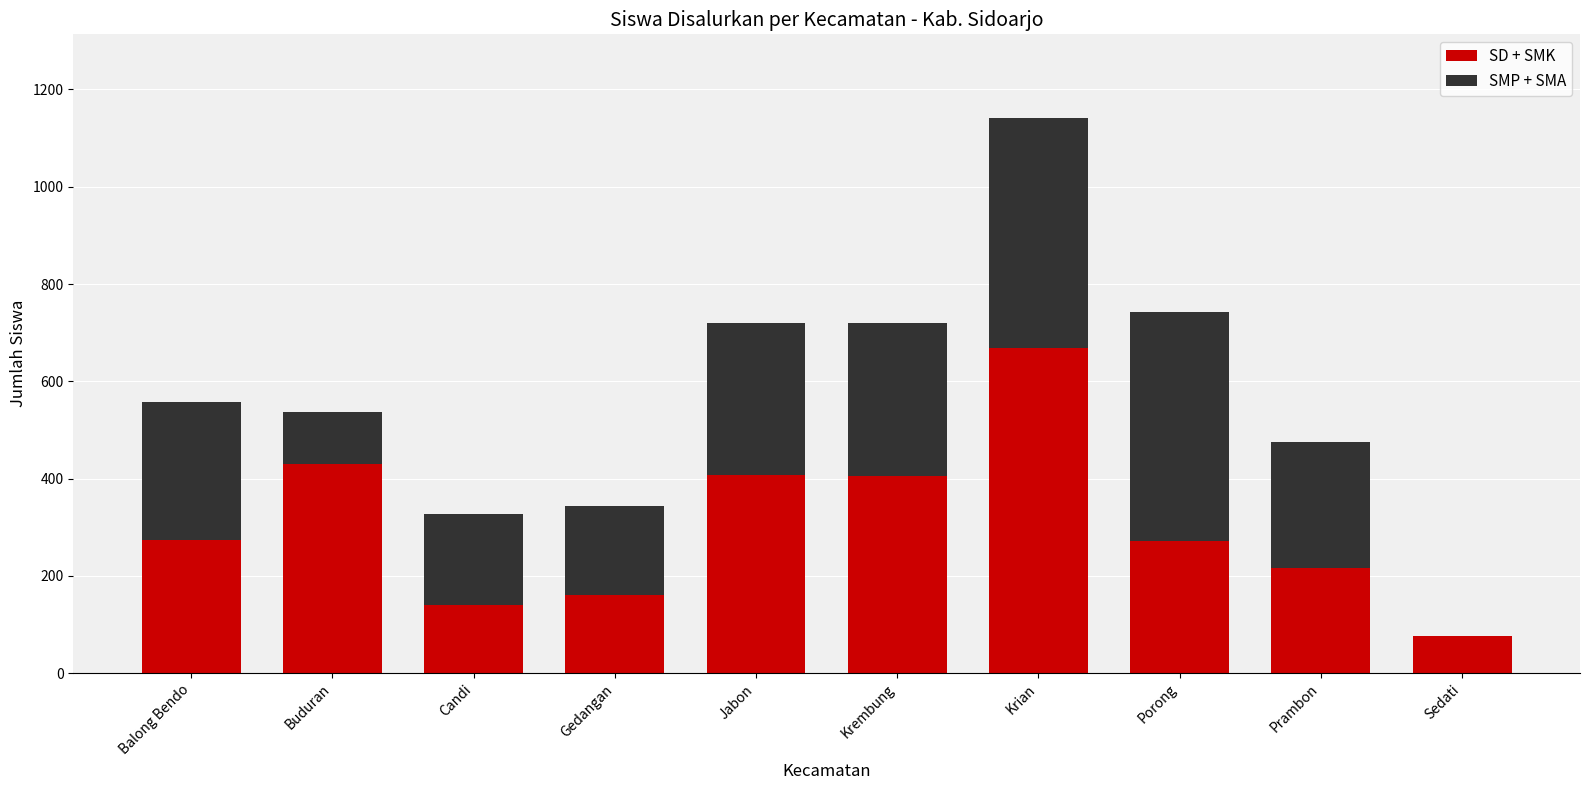

What is the sum of the SD + SMK values at Krian and Porong?

941